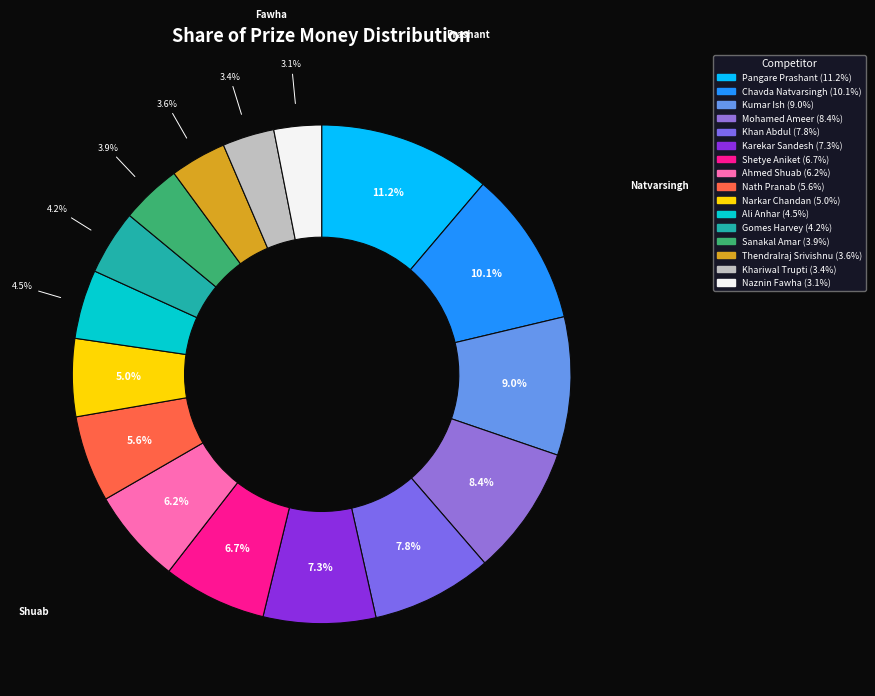

Count the number of slices in the pie.

16